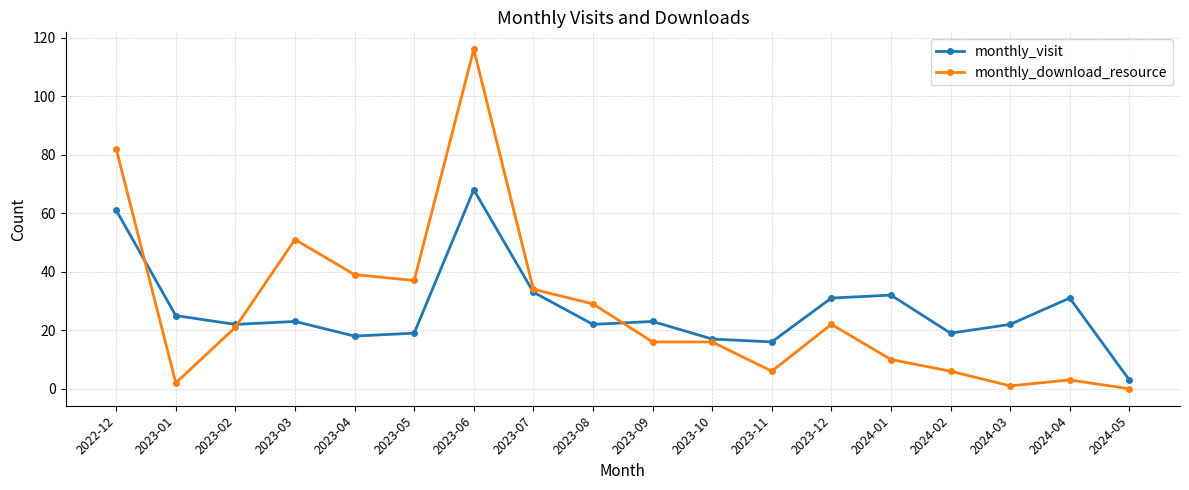

How many data points in monthly_visit are less than 23?

9